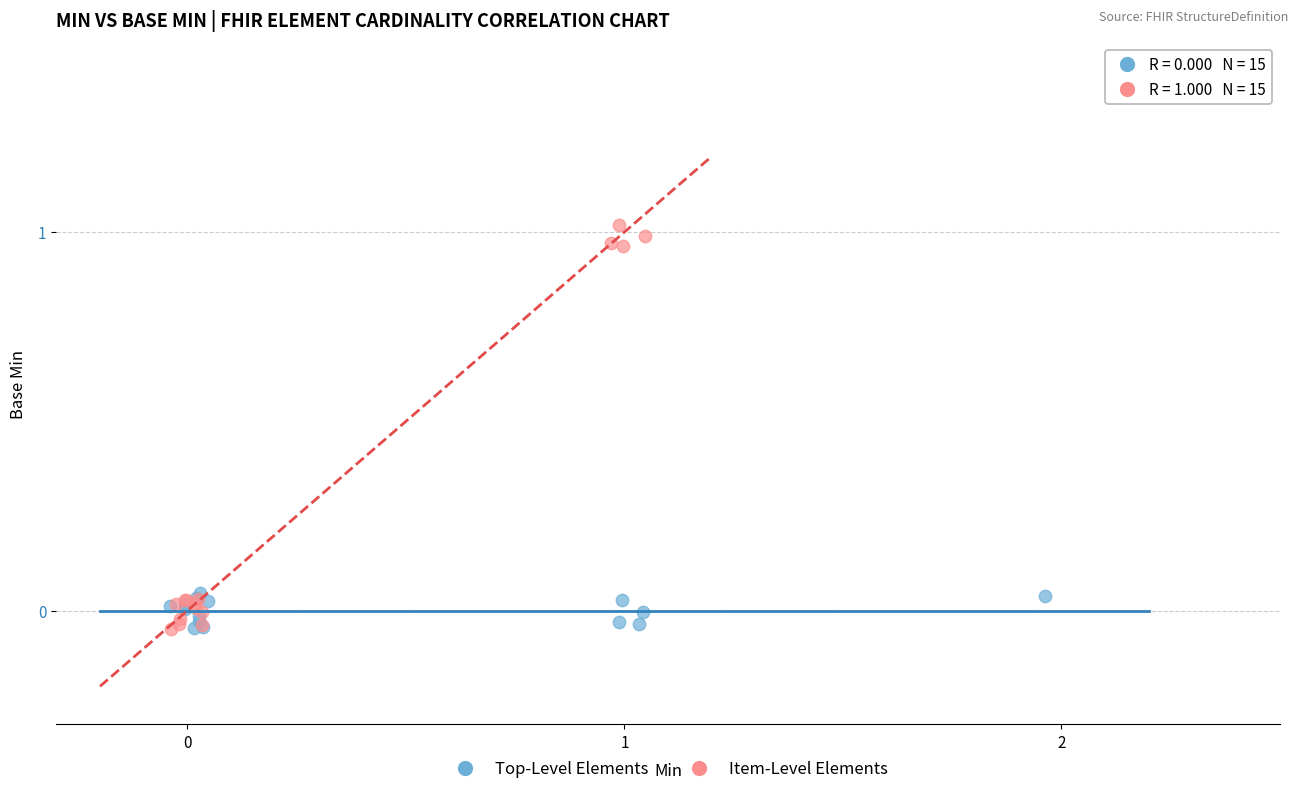

Which series has the widest spread of Y values?

Item-Level Elements